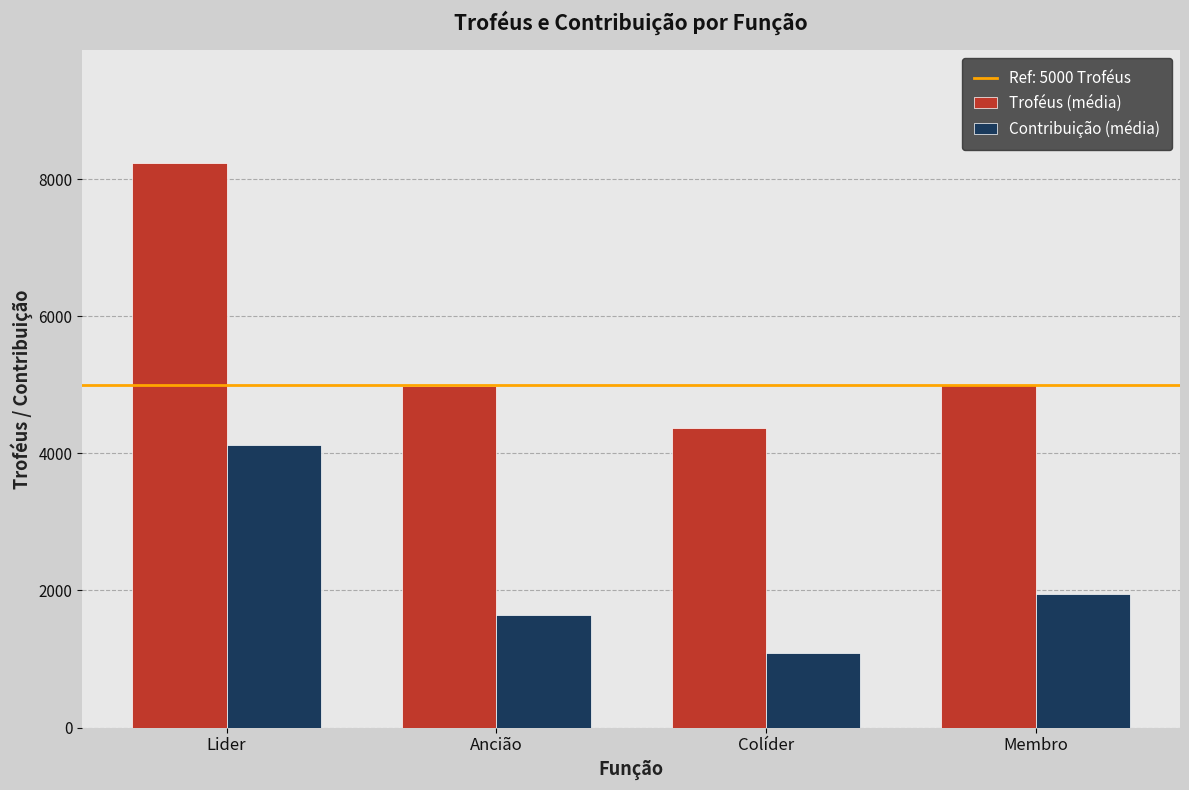

True or false: Troféus (média) has a value of 2458.5 at Lider.

False